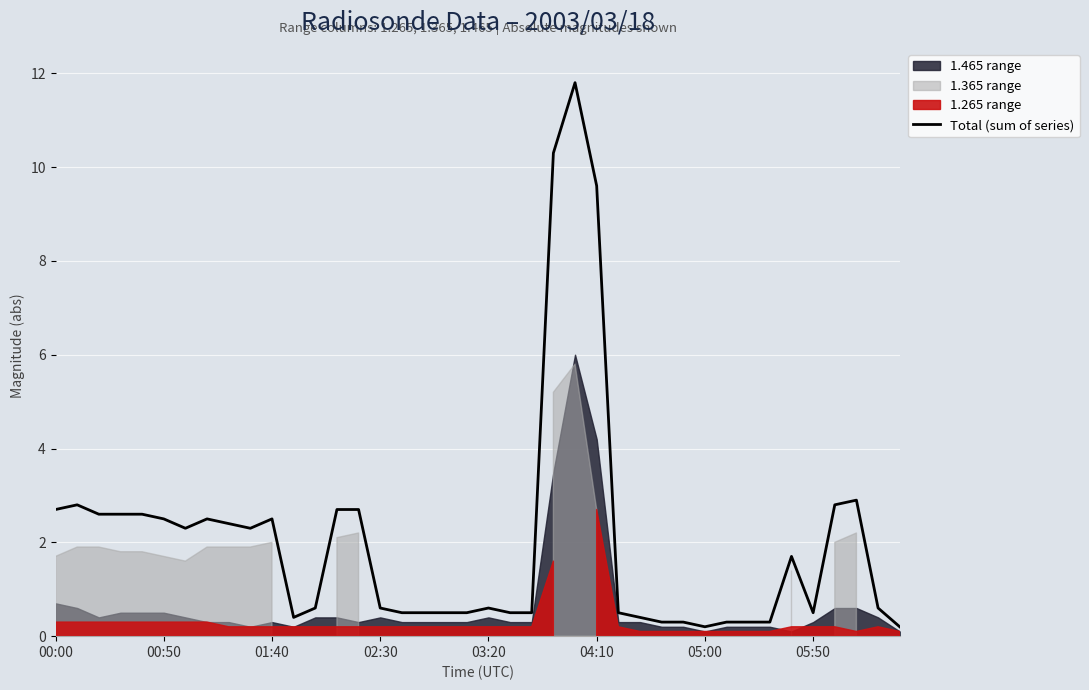

What is the difference between the second highest and minimum values?

10.1